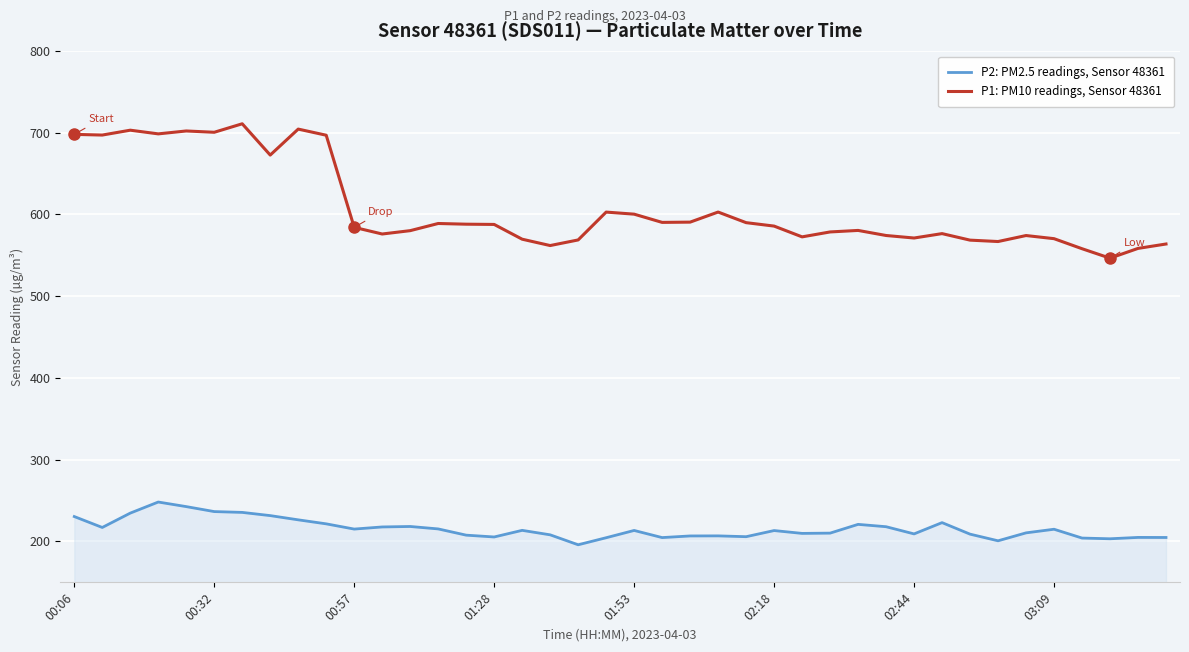

What is the average value of the P1: PM10 readings, Sensor 48361 series?

607.6